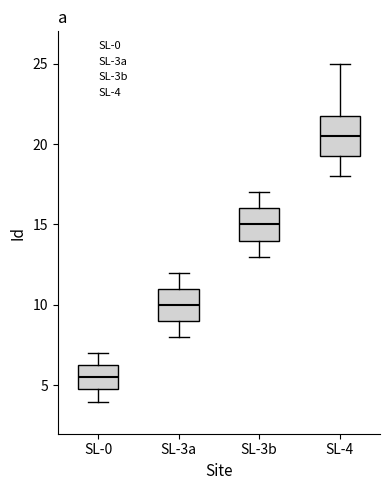

Reading left to right, transcribe this box plot: for each box, give where its median line is, the range the box spans, and where its two whiskers end, as read against the y-axis. The values are not printed on the chart, so give them approximately, as read against the axis.

SL-0: median 5.5, box 5.0 to 6.5, whiskers 4.0 to 7.0
SL-3a: median 10.0, box 9.0 to 11.0, whiskers 8.0 to 12.0
SL-3b: median 15.0, box 14.0 to 16.0, whiskers 13.0 to 17.0
SL-4: median 20.5, box 19.5 to 22.0, whiskers 18.0 to 25.0